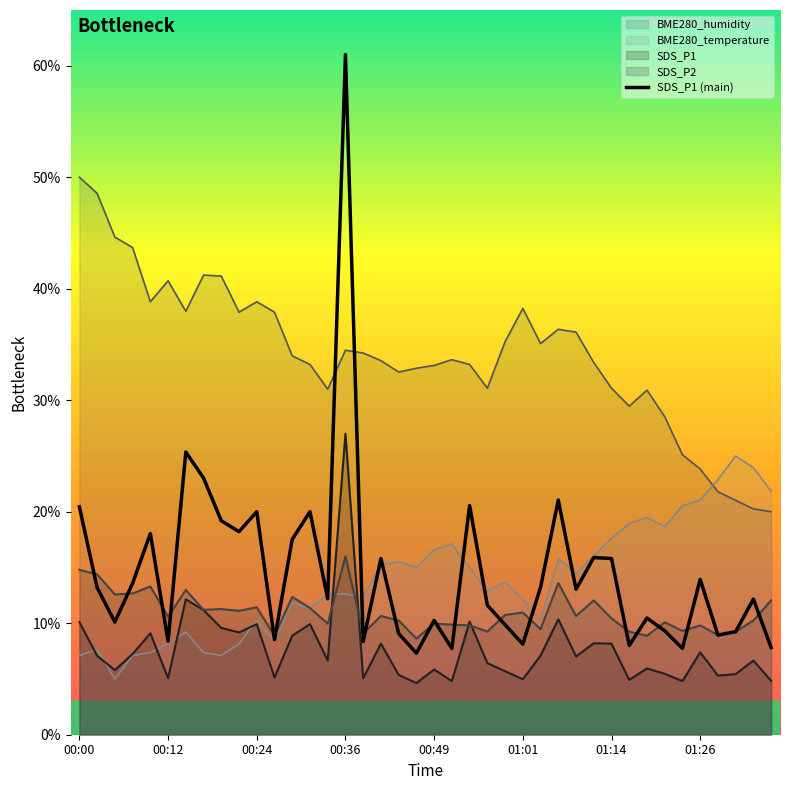

True or false: SDS_P2 and BME280_humidity cross at least once.

False